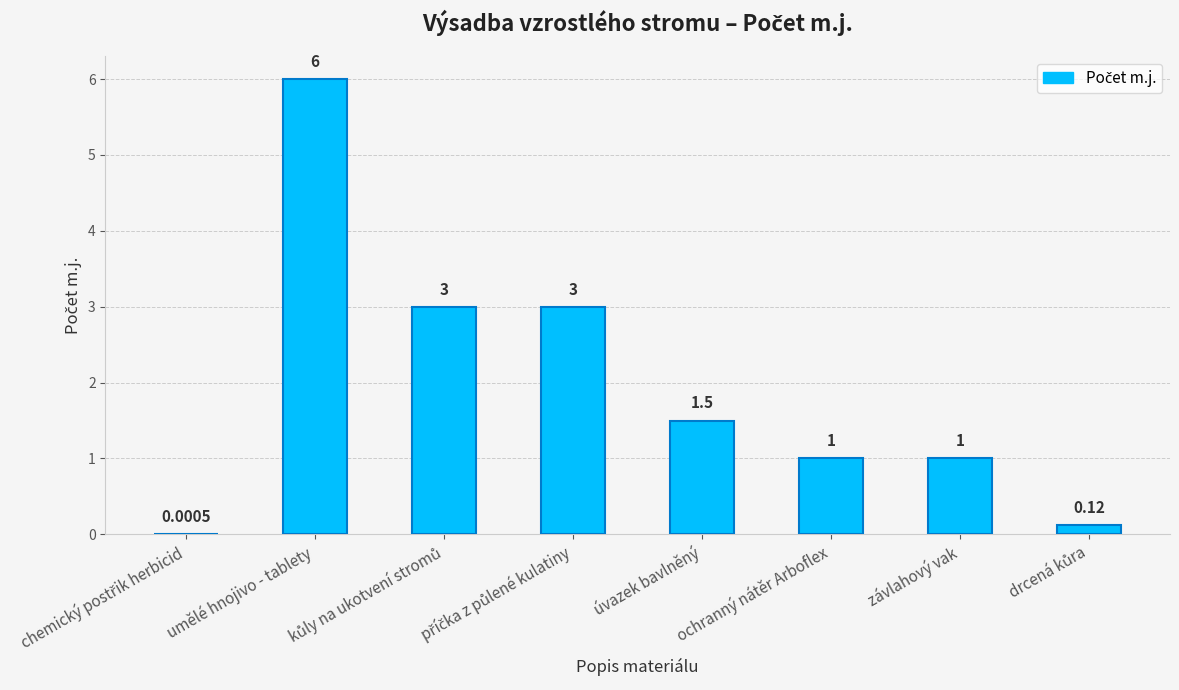

How many data points does each series have?

8